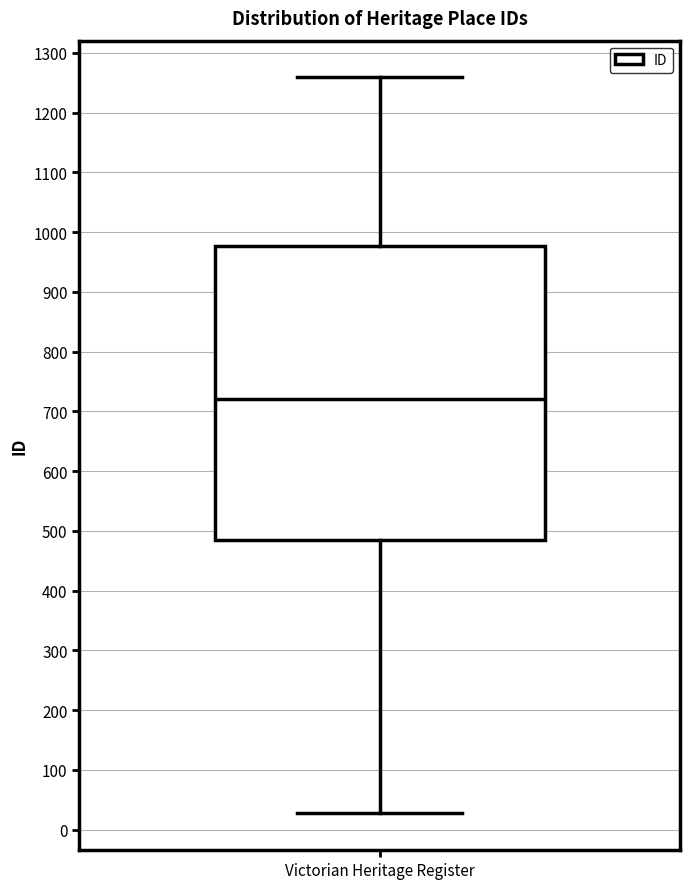

Read this box plot against the y-axis: the position of the median line, the range covered by the box, and the ends of both whiskers. The values are not printed on the chart, so give them approximately, as read against the axis.

median 720, box 480 to 980, whiskers 30 to 1260